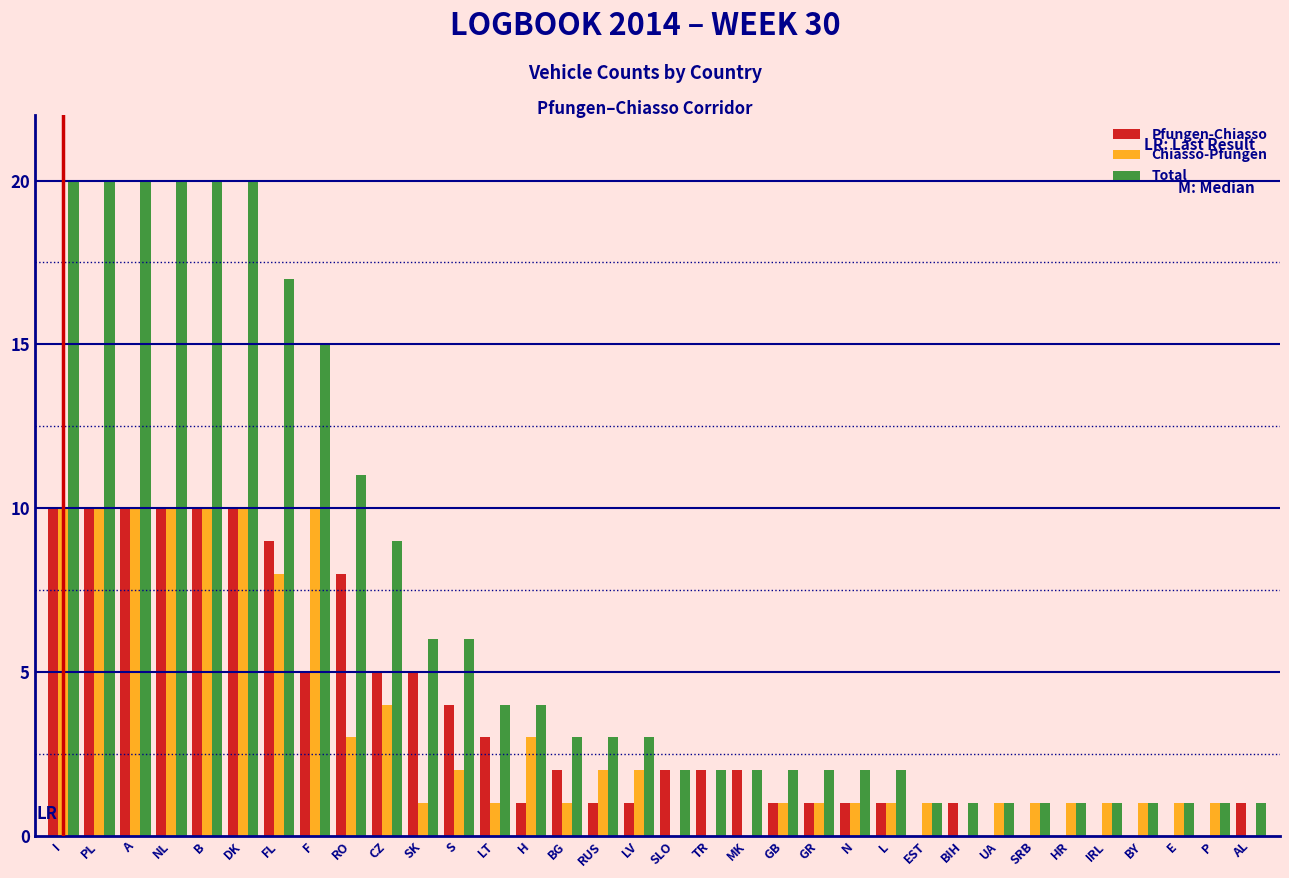

True or false: Chiasso-Pfungen has a value of 10 at I.

True